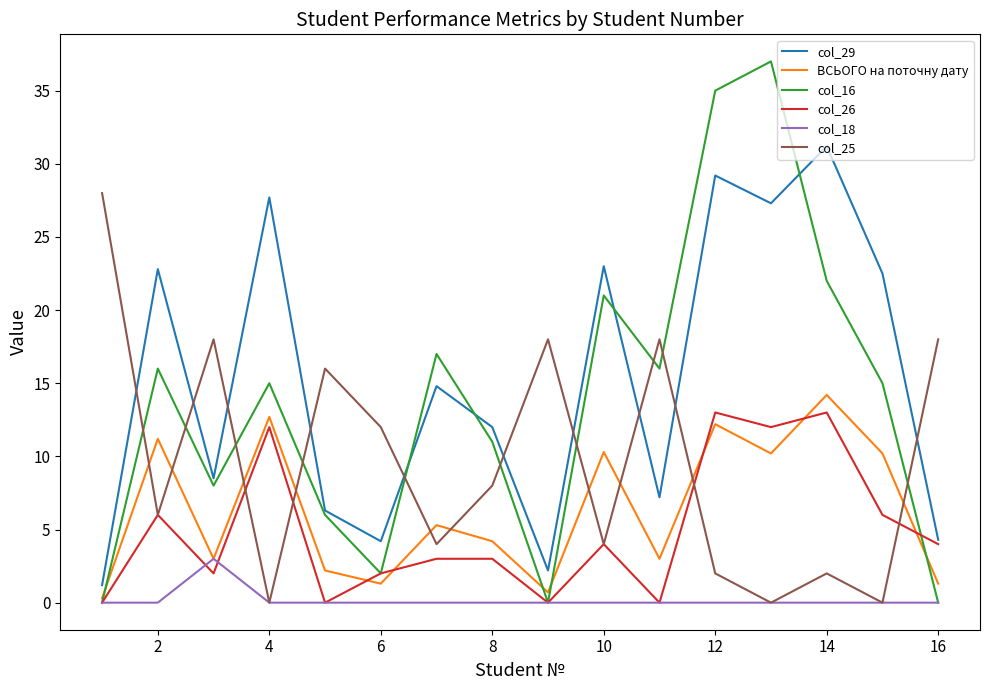

How many lines are shown in the chart?

6